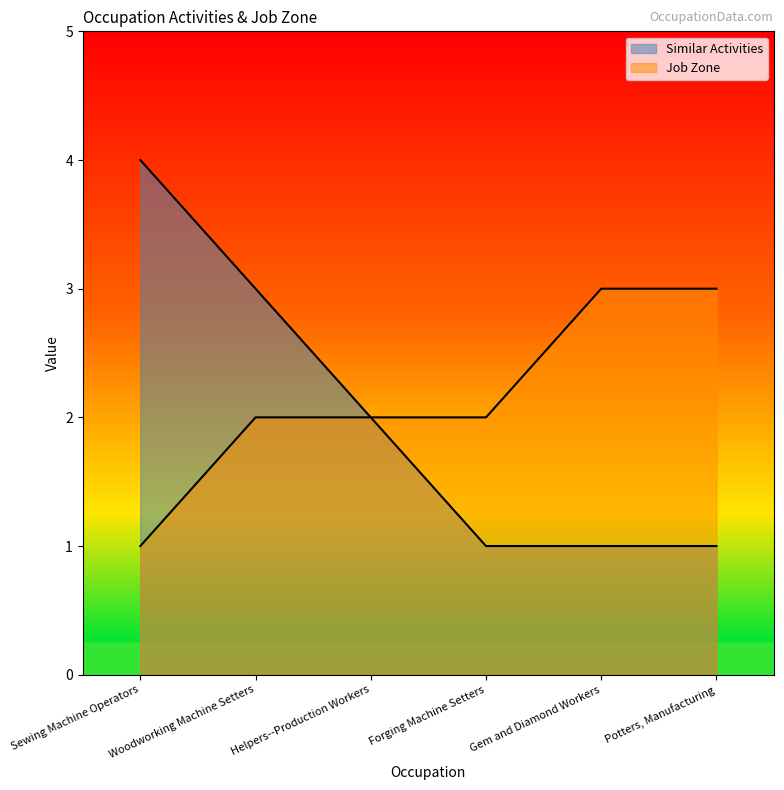

List the labels in order of Similar Activities value, largest first.

Sewing Machine Operators, Woodworking Machine Setters, Helpers--Production Workers, Forging Machine Setters, Gem and Diamond Workers, Potters, Manufacturing